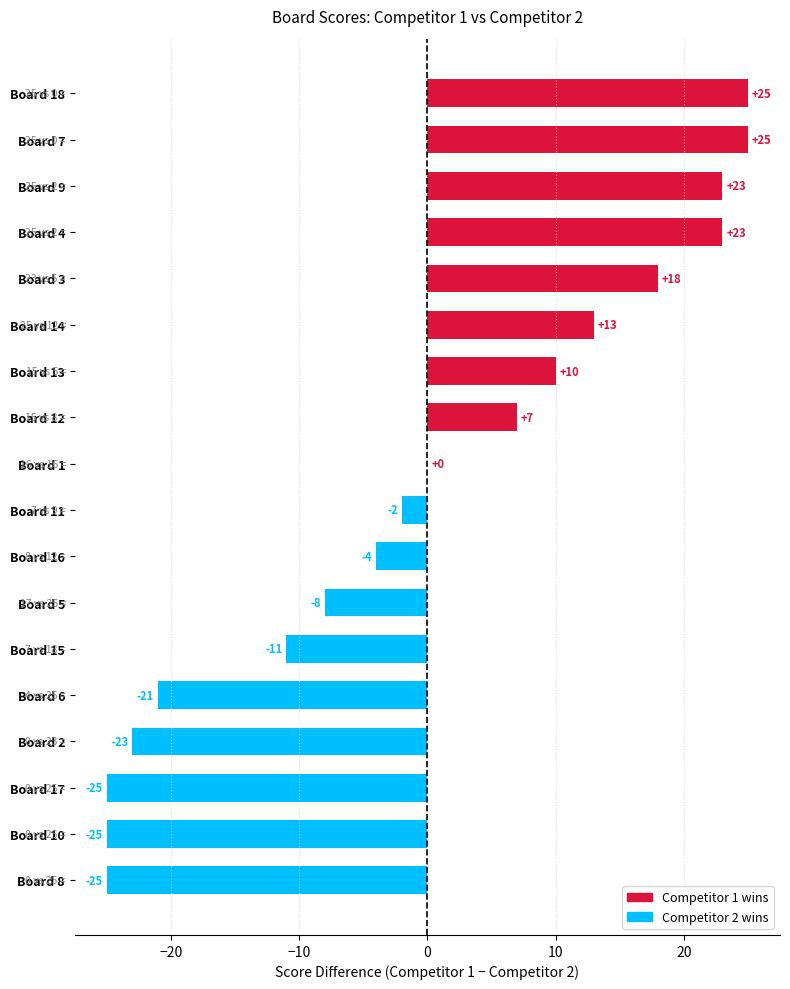

Between Board 7 and Board 10, which is larger?

Board 7